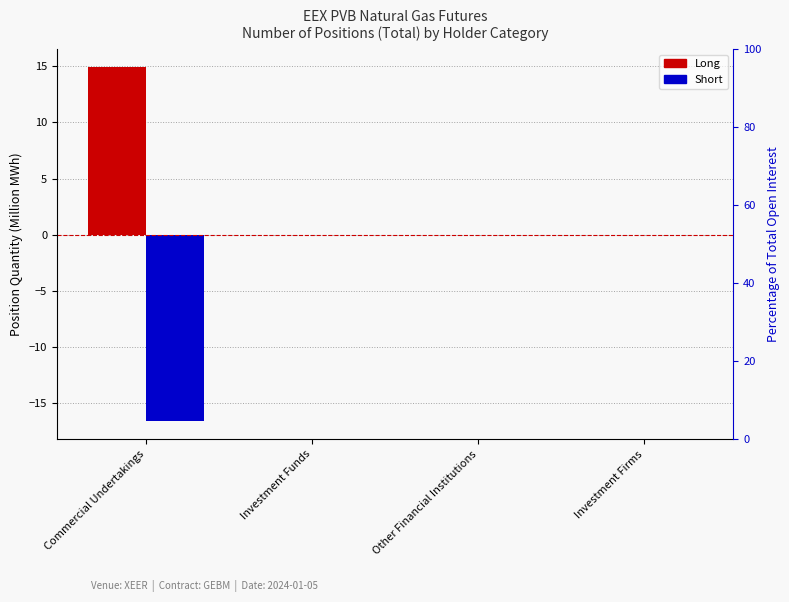

How many distinct data groups are displayed?

2